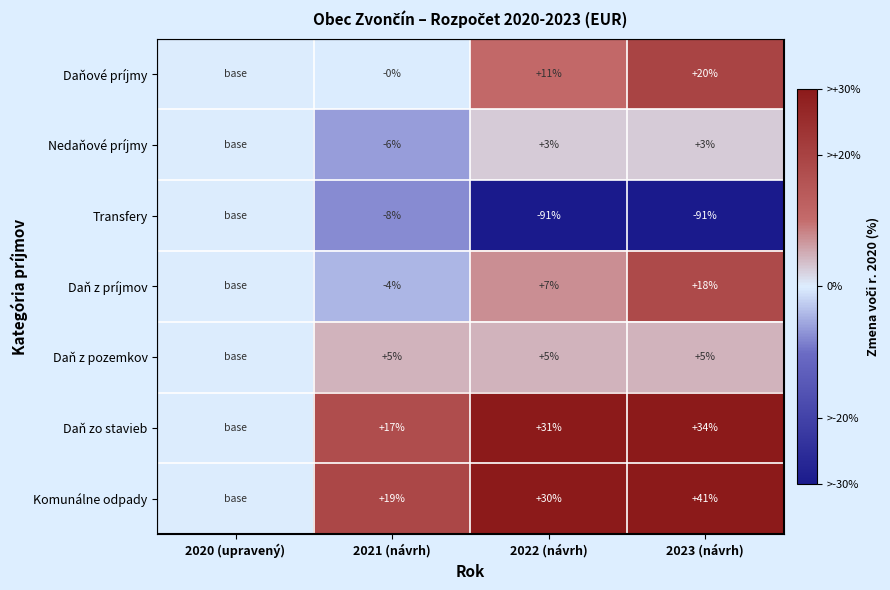

Between 2021 (návrh) and 2023 (návrh), which series saw the biggest shift?

Transfery